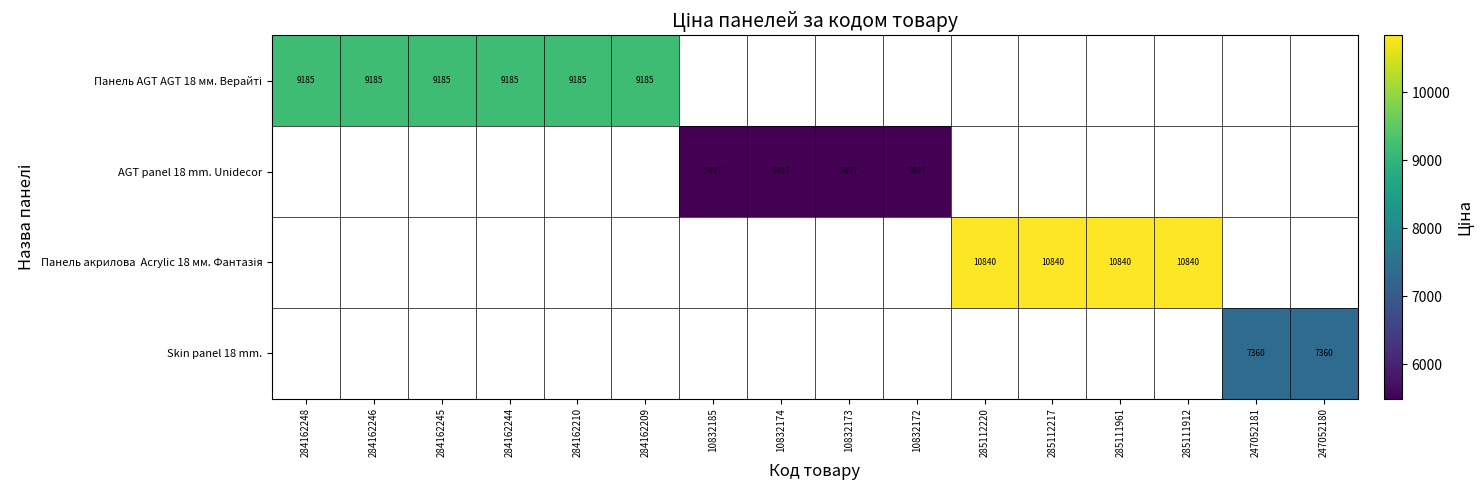

What is the minimum value shown in the chart?

5497.3